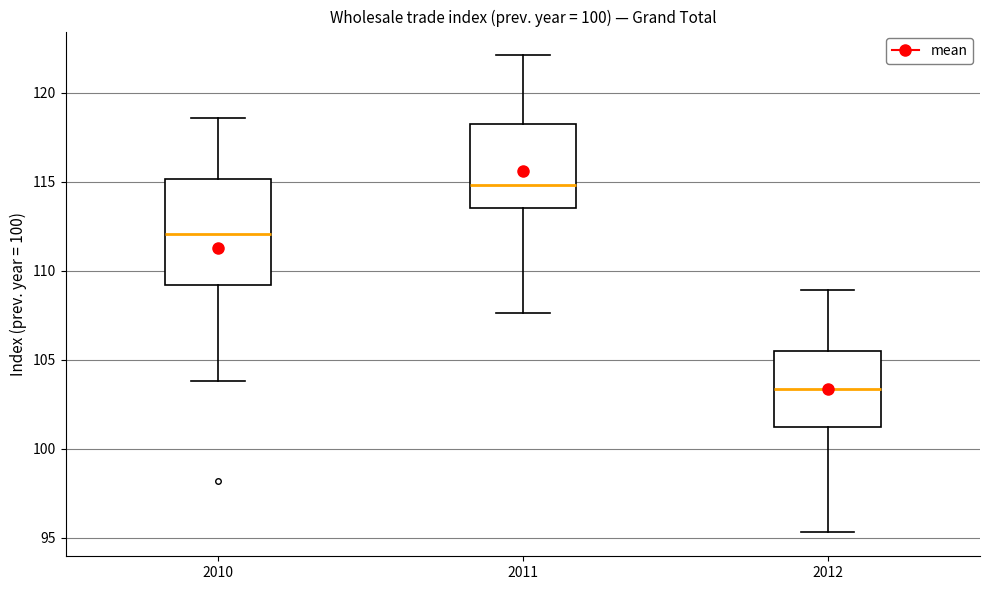

Reading left to right, transcribe this box plot: for each box, give where its median line is, the range the box spans, and where its two whiskers end, as read against the y-axis. The values are not printed on the chart, so give them approximately, as read against the axis.

2010: median 112.0, box 109.0 to 115.0, whiskers 104.0 to 118.5
2011: median 115.0, box 113.5 to 118.5, whiskers 107.5 to 122.0
2012: median 103.5, box 101.0 to 105.5, whiskers 95.5 to 109.0